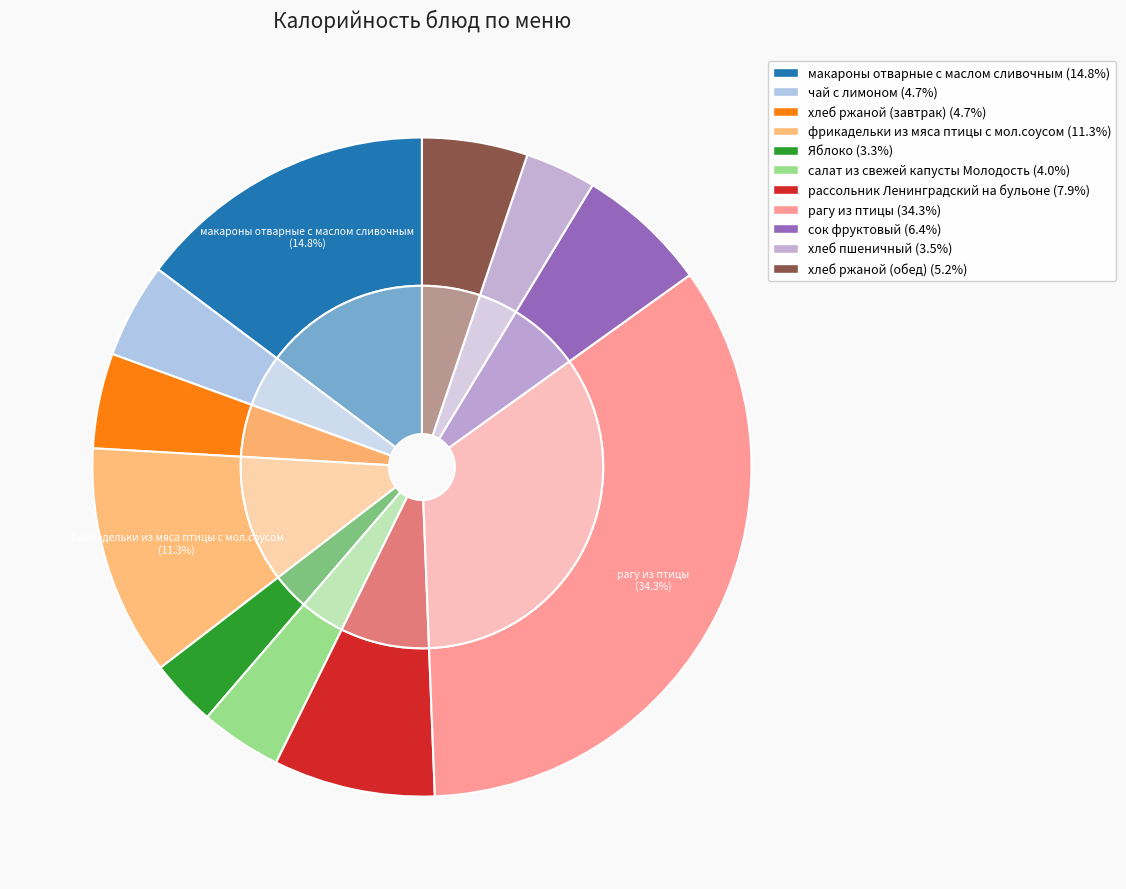

How many segments does this pie chart have?

11